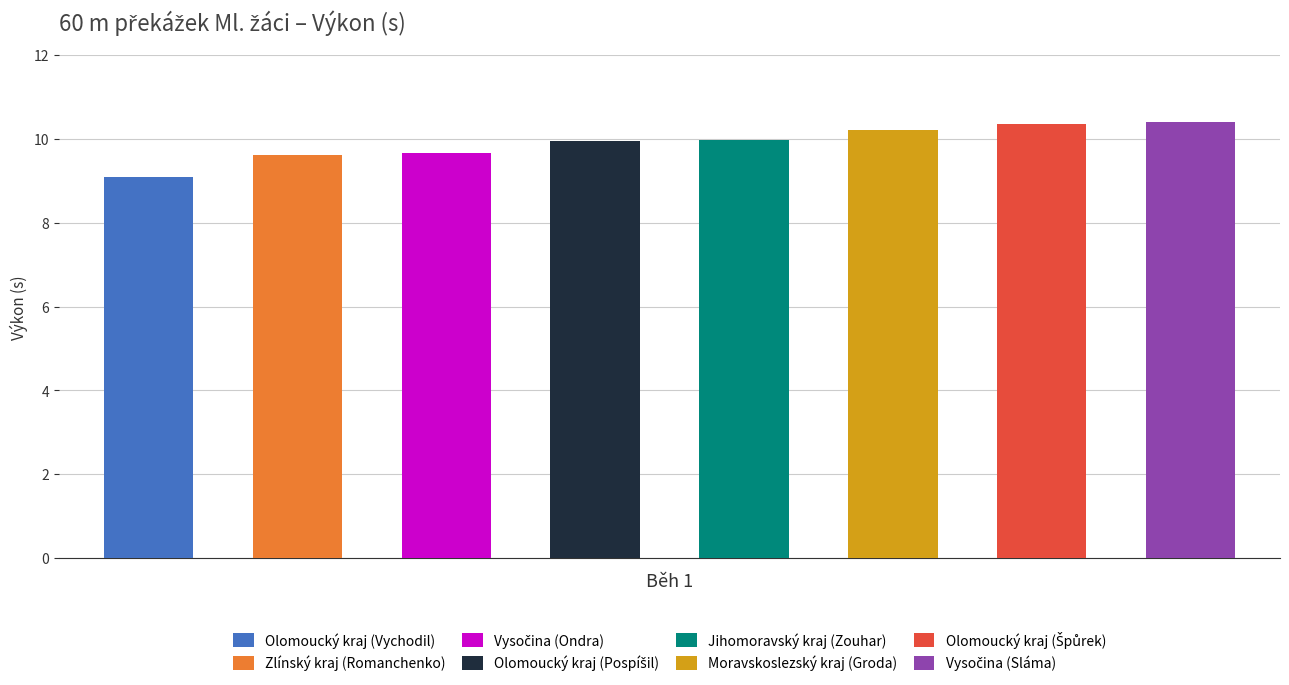

Reading left to right, extract all data points from this chart.

9.1	9.6	9.7	9.9	10.0	10.2	10.3	10.4